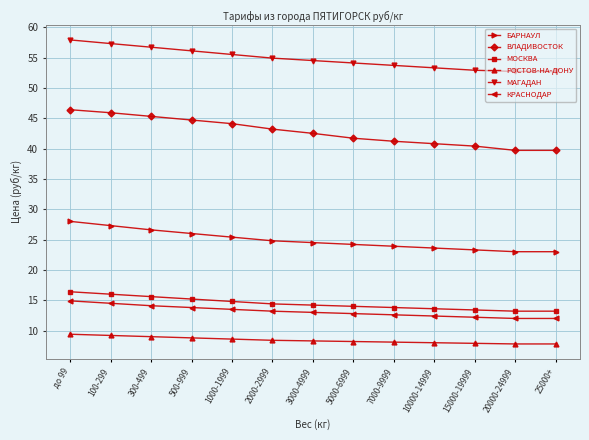

The МАГАДАН series shows 91.6 at 1000-1999. True or false?

False